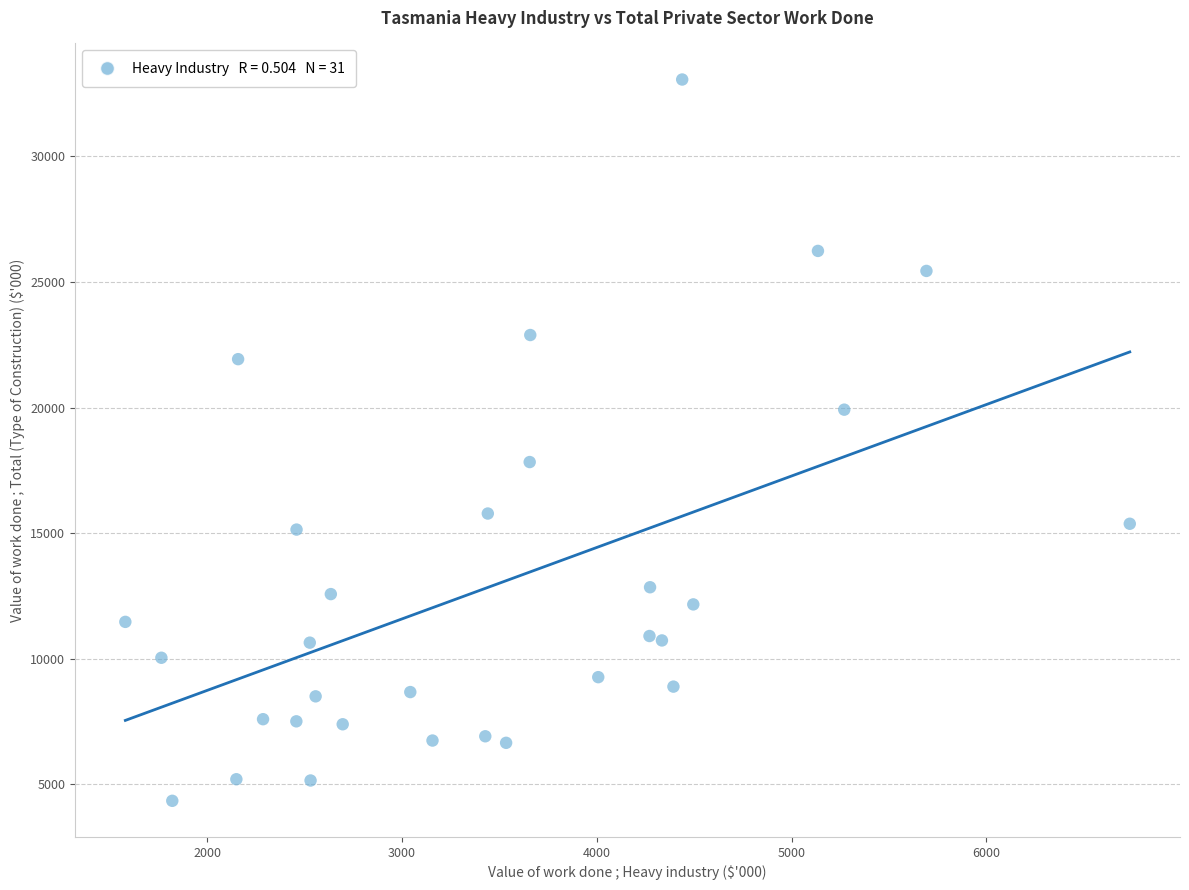

What is the range of X values (max minus min)?

5157